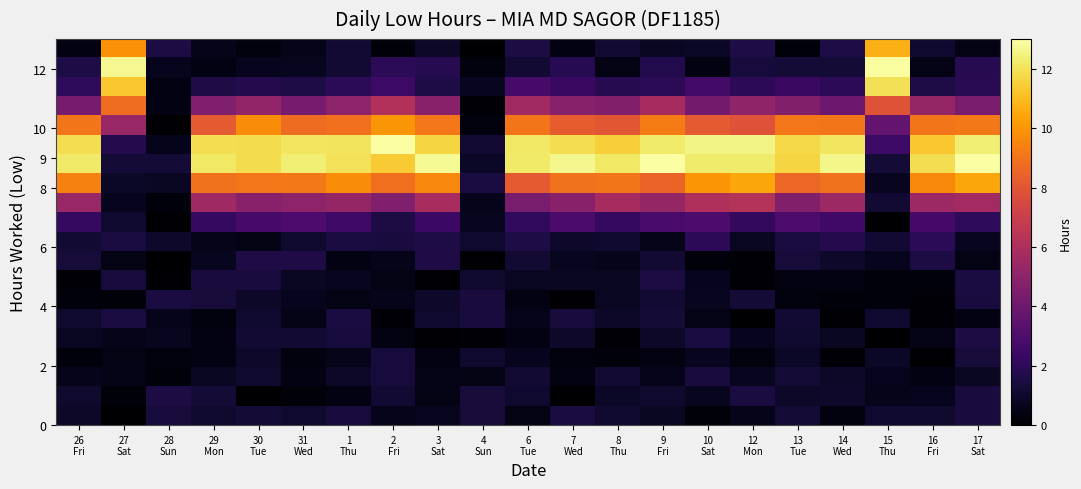

At which category does the chart reach its peak across all series?

2
Fri